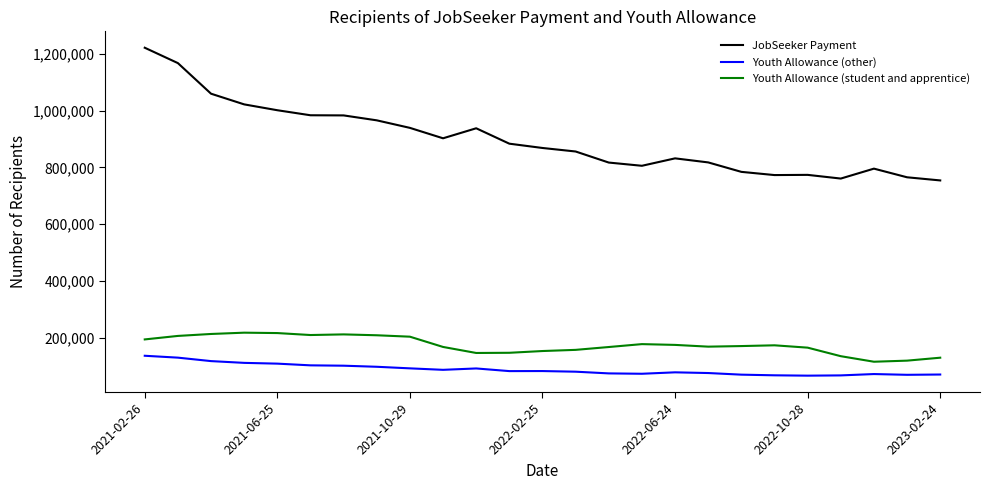

Which series has the largest range (max minus min)?

JobSeeker Payment